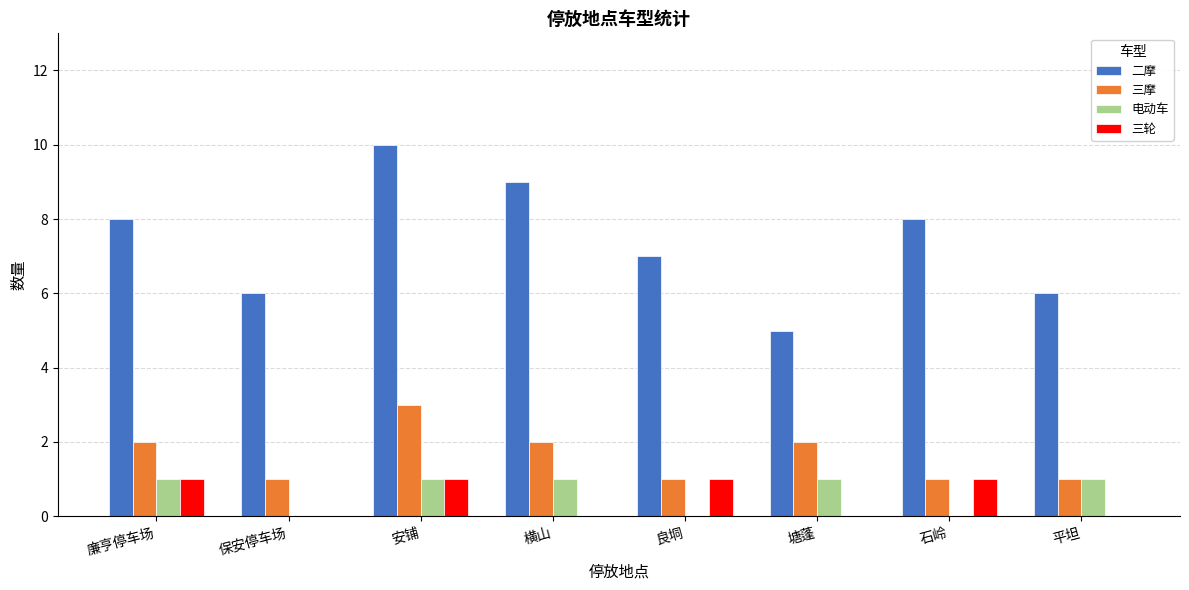

Between 保安停车场 and 横山, which series saw the biggest shift?

二摩